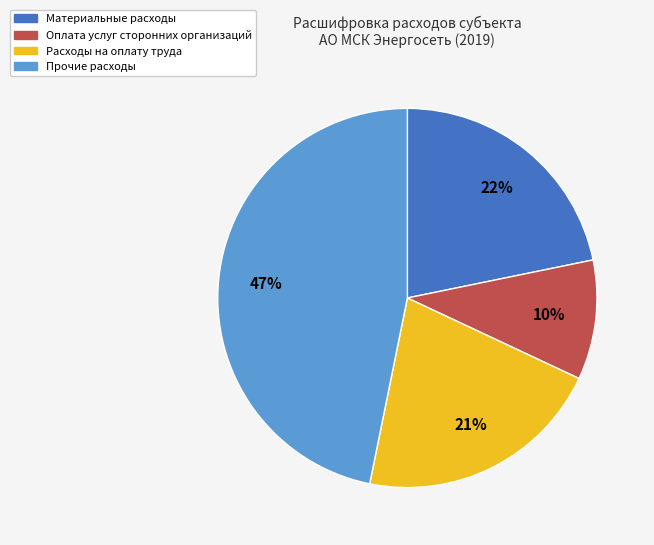

To the nearest percent, what is the difference between the largest and smallest slice percentages?

37%